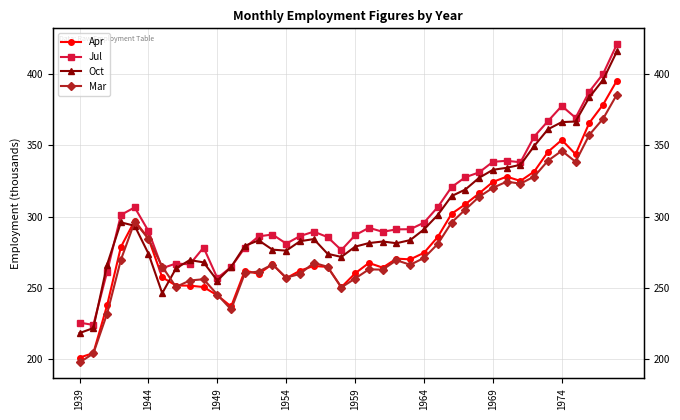

Is it true that Oct equals 438.8 at 1954?

False